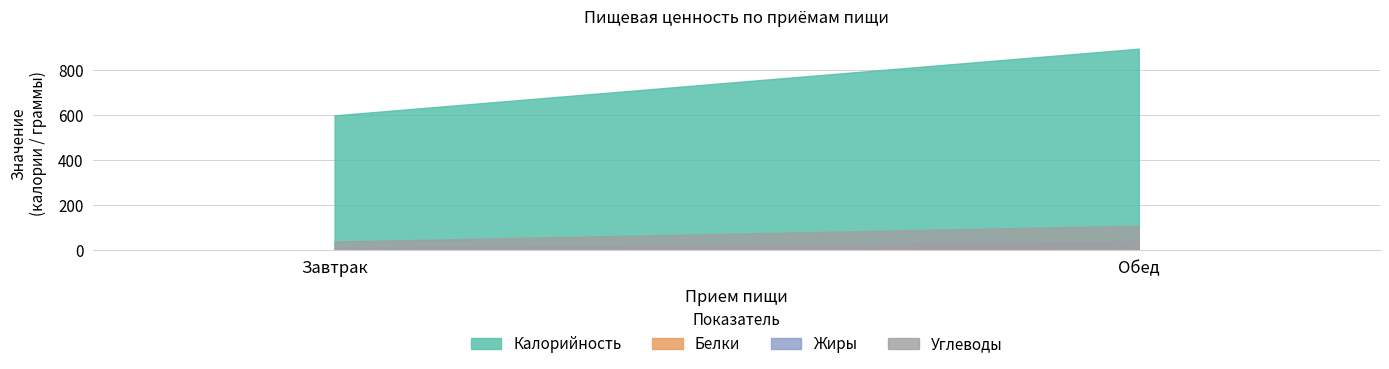

What is the smallest value displayed?

8.4